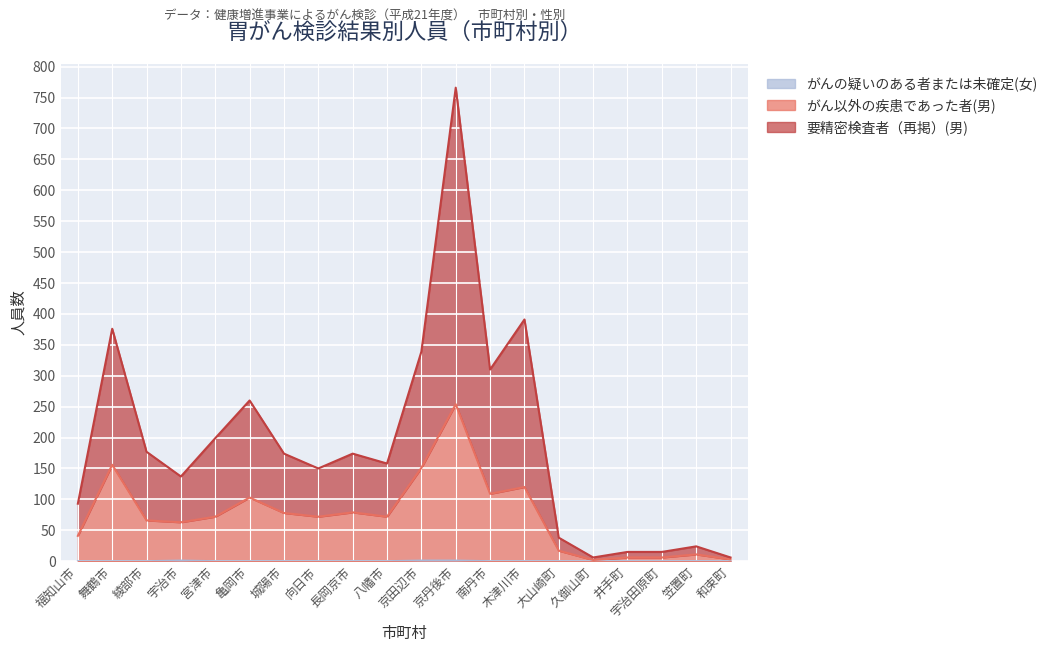

How many がんの疑いのある者または未確定(女) values are between 0 and 1?

20